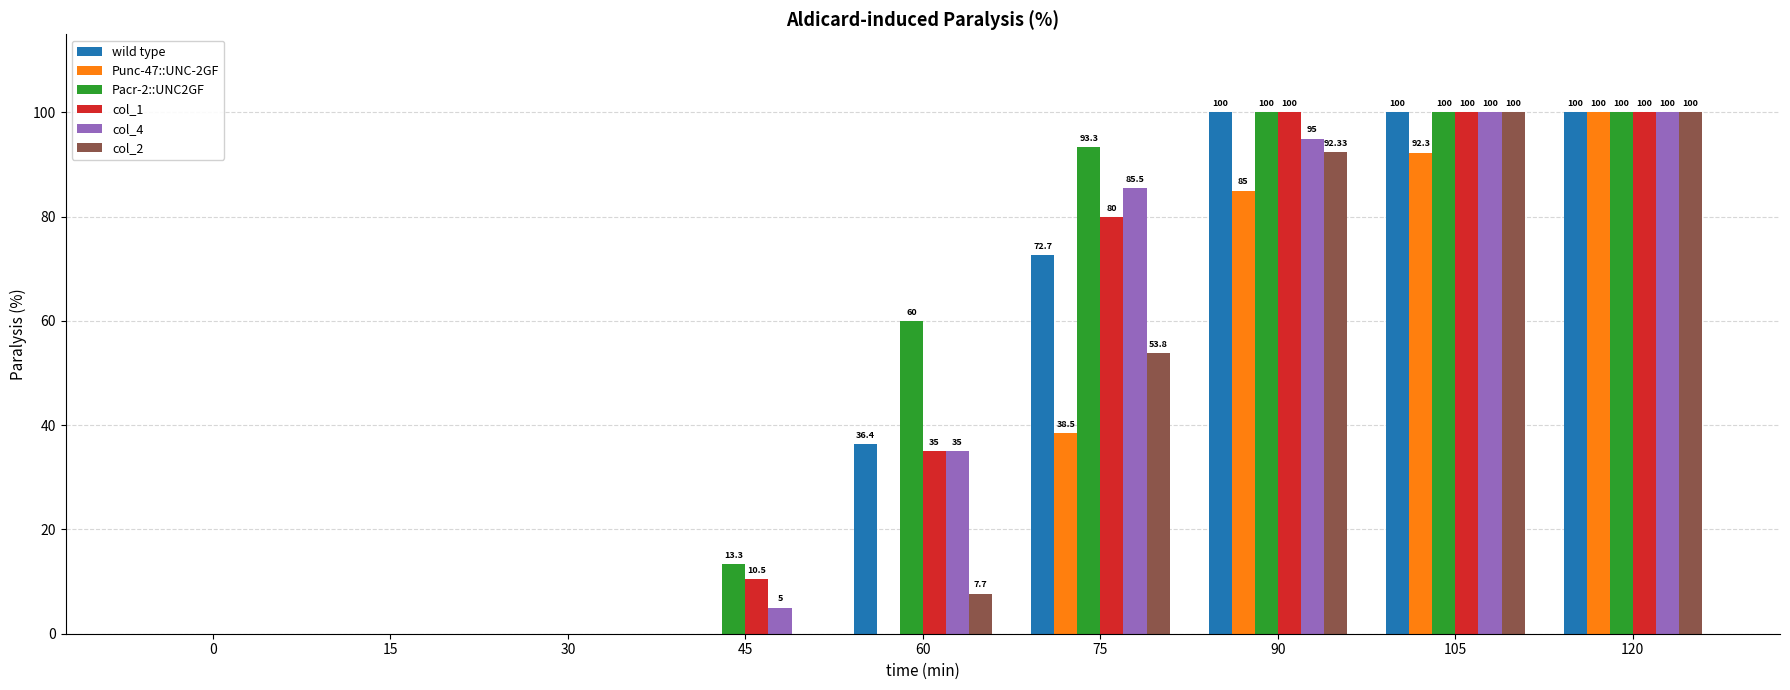

Which series has the largest total across all categories?

Pacr-2::UNC2GF